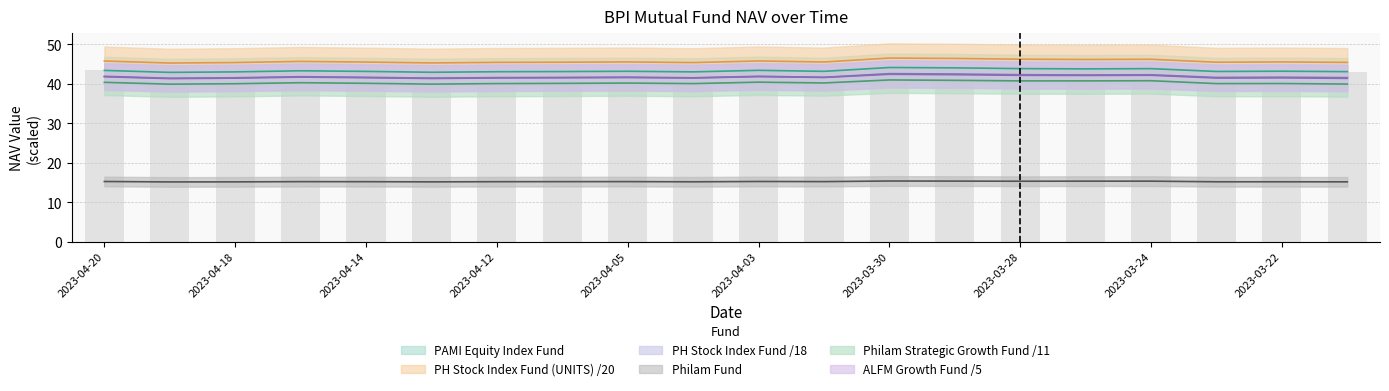

How many bars are there in each group?

6